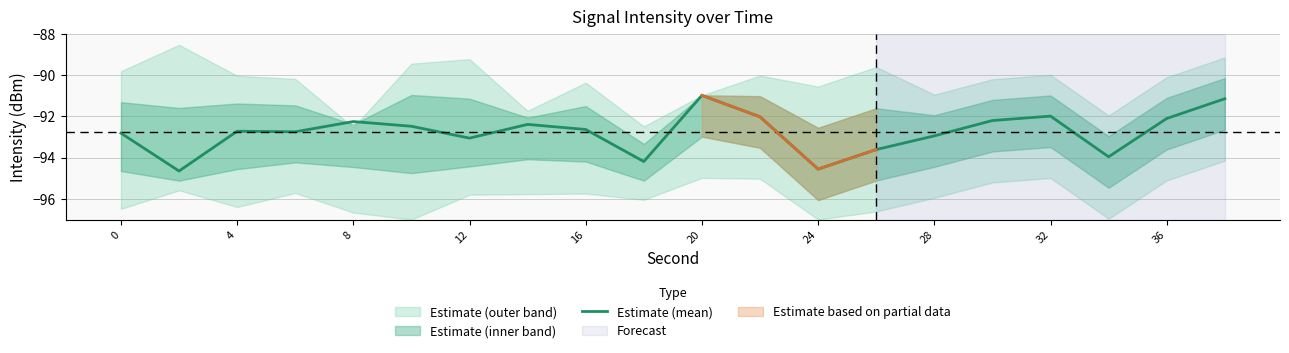

Is it true that Estimate (mean) equals -92.0 at 32?

True